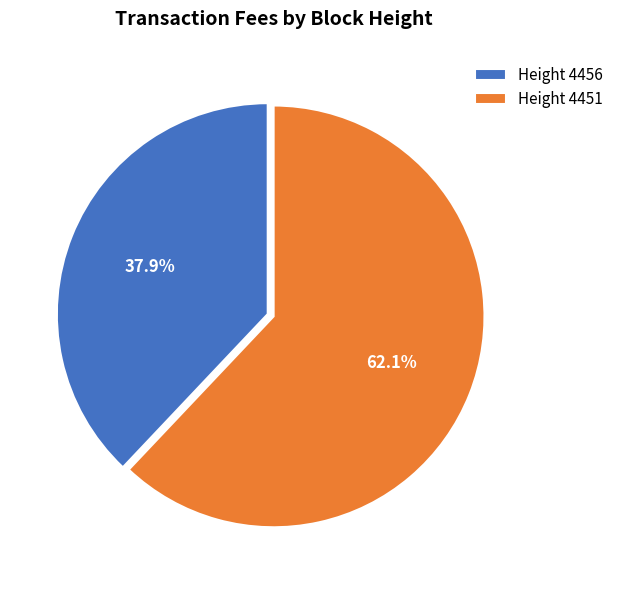

How many segments does this pie chart have?

2